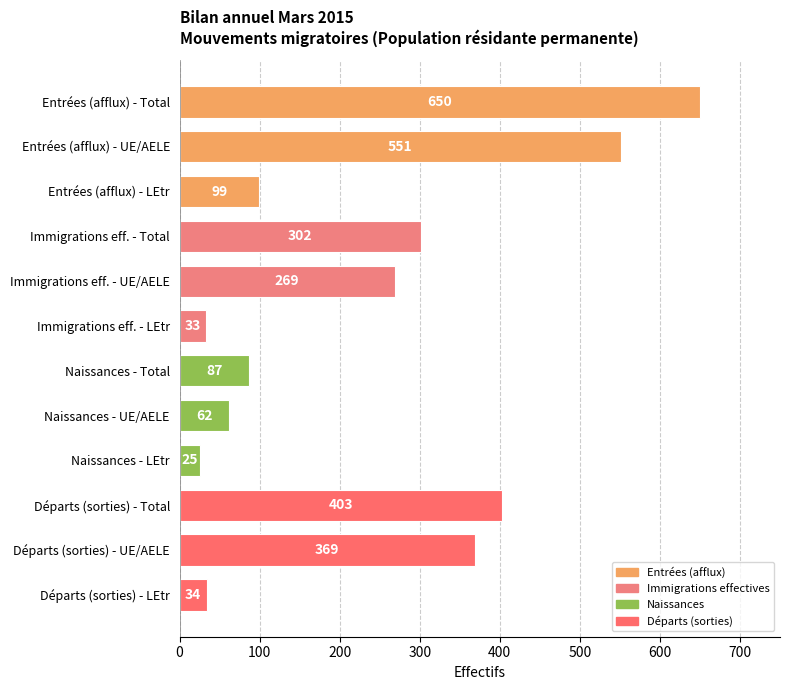

Are the bars horizontal?

Yes